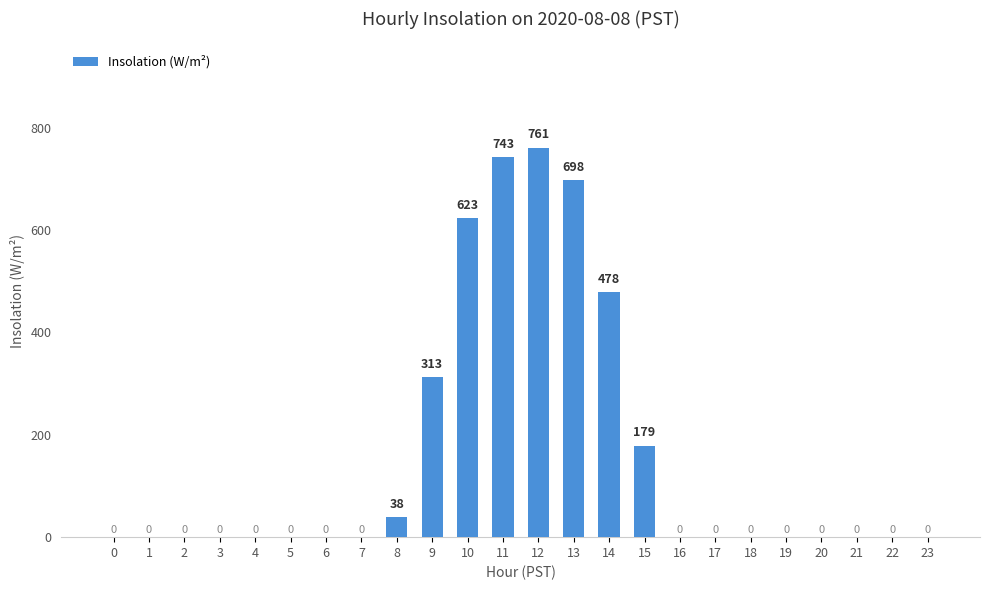

The value at 7 is 449.5. True or false?

False